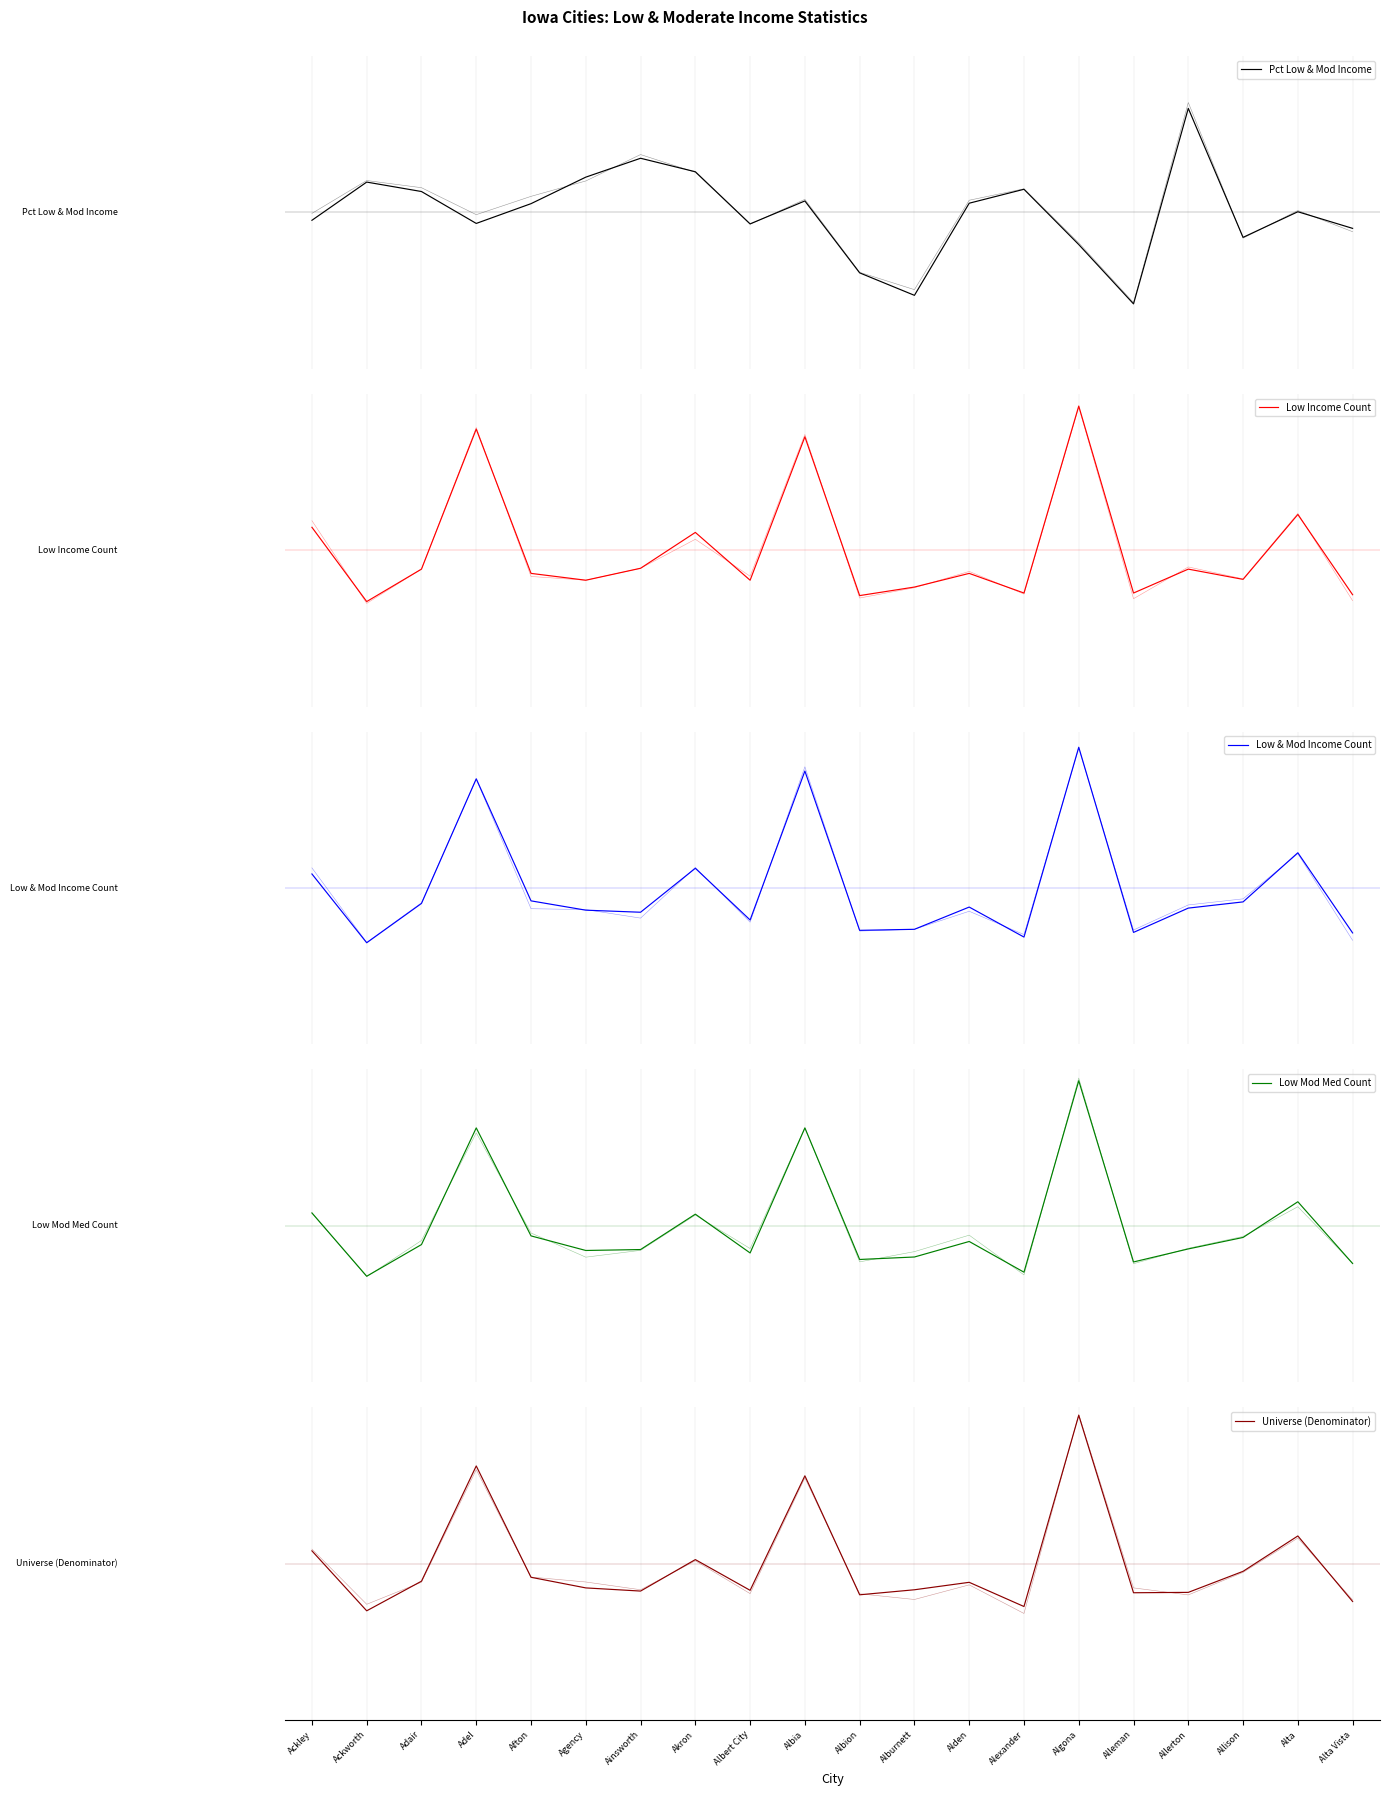

Reading left to right, transcribe all the data shown in this chart.

Pct Low & Mod Income: -0.0	0.2	0.1	-0.1	0.0	0.2	0.3	0.2	-0.1	0.1	-0.3	-0.4	0.0	0.1	-0.2	-0.5	0.5	-0.1	0.0	-0.1
Low Income Count: 0.1	-0.3	-0.1	0.6	-0.1	-0.2	-0.1	0.1	-0.2	0.6	-0.2	-0.2	-0.1	-0.2	0.7	-0.2	-0.1	-0.1	0.2	-0.2
Low & Mod Income Count: 0.1	-0.3	-0.1	0.6	-0.1	-0.1	-0.1	0.1	-0.2	0.6	-0.2	-0.2	-0.1	-0.3	0.7	-0.2	-0.1	-0.1	0.2	-0.2
Low Mod Med Count: 0.1	-0.3	-0.1	0.5	-0.1	-0.1	-0.1	0.1	-0.1	0.5	-0.2	-0.2	-0.1	-0.2	0.7	-0.2	-0.1	-0.1	0.1	-0.2
Universe (Denominator): 0.1	-0.2	-0.1	0.5	-0.1	-0.1	-0.1	0.0	-0.1	0.4	-0.2	-0.1	-0.1	-0.2	0.8	-0.1	-0.1	-0.0	0.1	-0.2